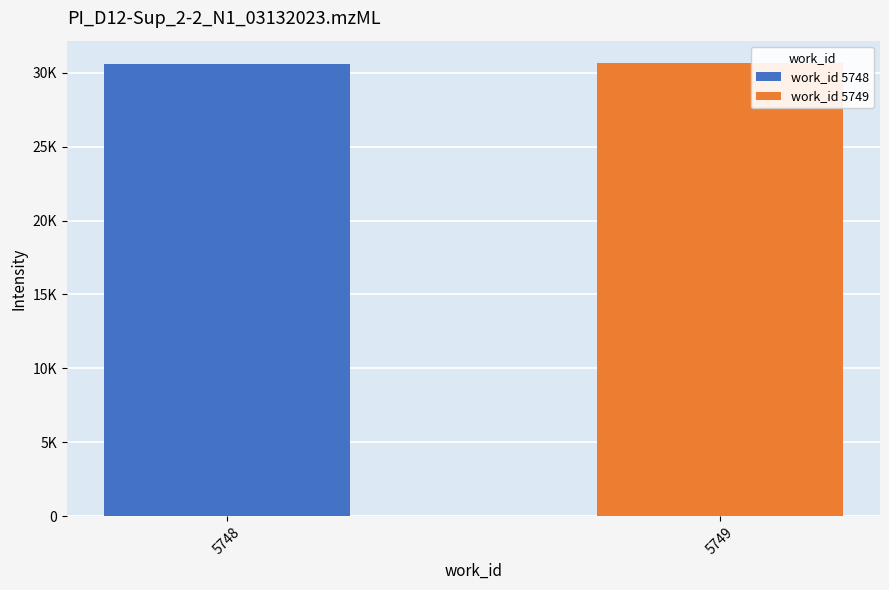

What is the difference between the values at 5748 and 5749?

10